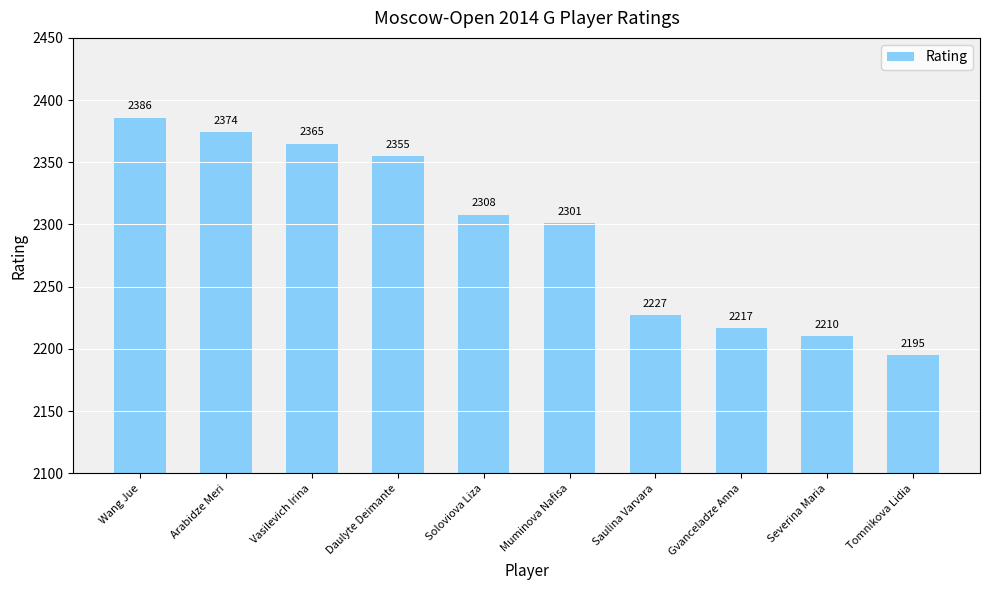

What is the average value?

2294